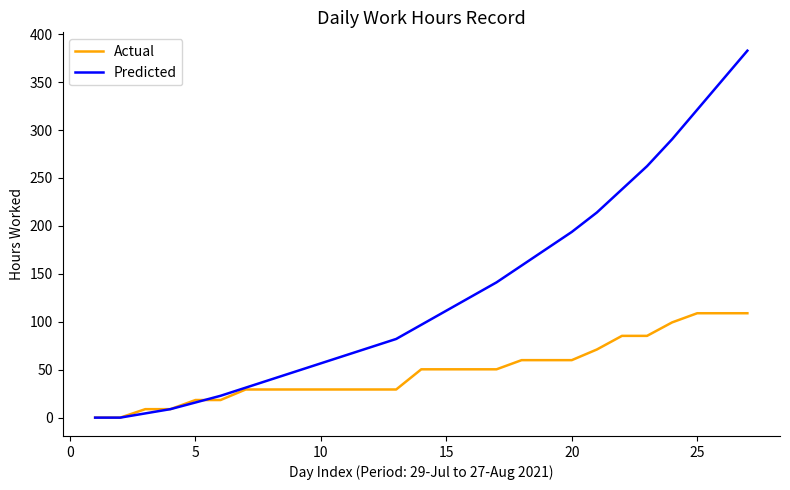

List the series in order of their peak value, highest first.

Predicted, Actual